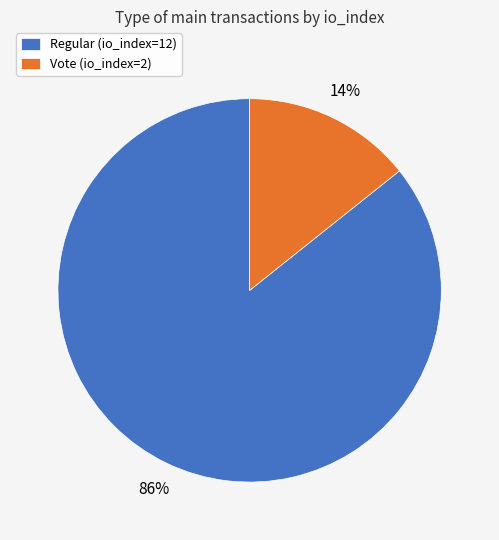

To the nearest percent, what portion does Regular (io_index=12) represent?

86%